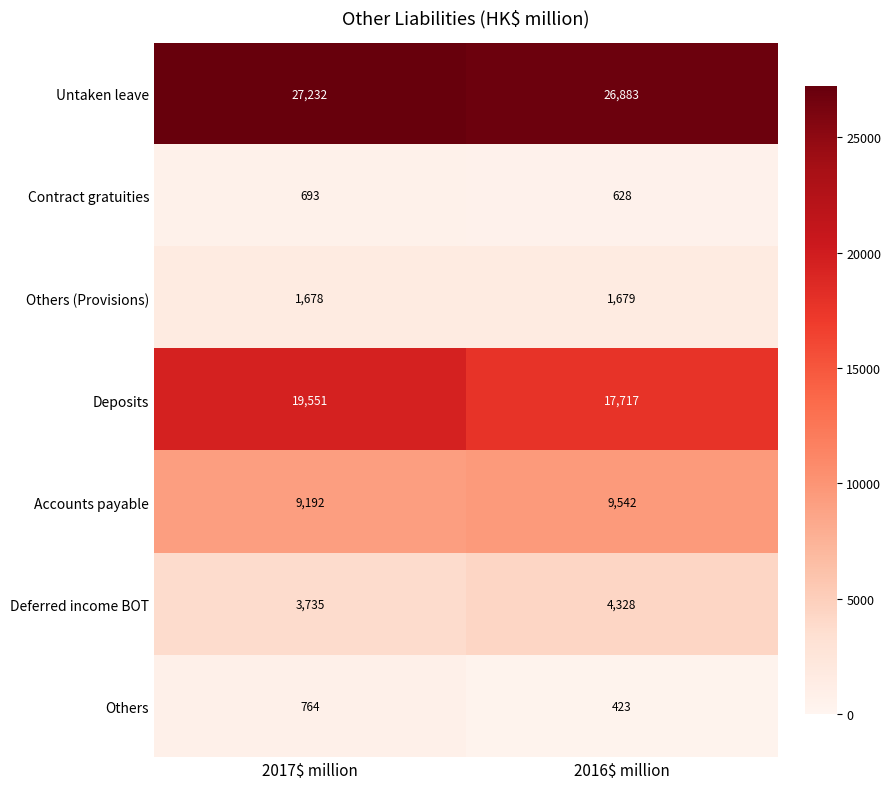

Reading left to right, transcribe all the data shown in this chart.

Untaken leave: 27232	26883
Contract gratuities: 693	628
Others (Provisions): 1678	1679
Deposits: 19551	17717
Accounts payable: 9192	9542
Deferred income BOT: 3735	4328
Others: 764	423